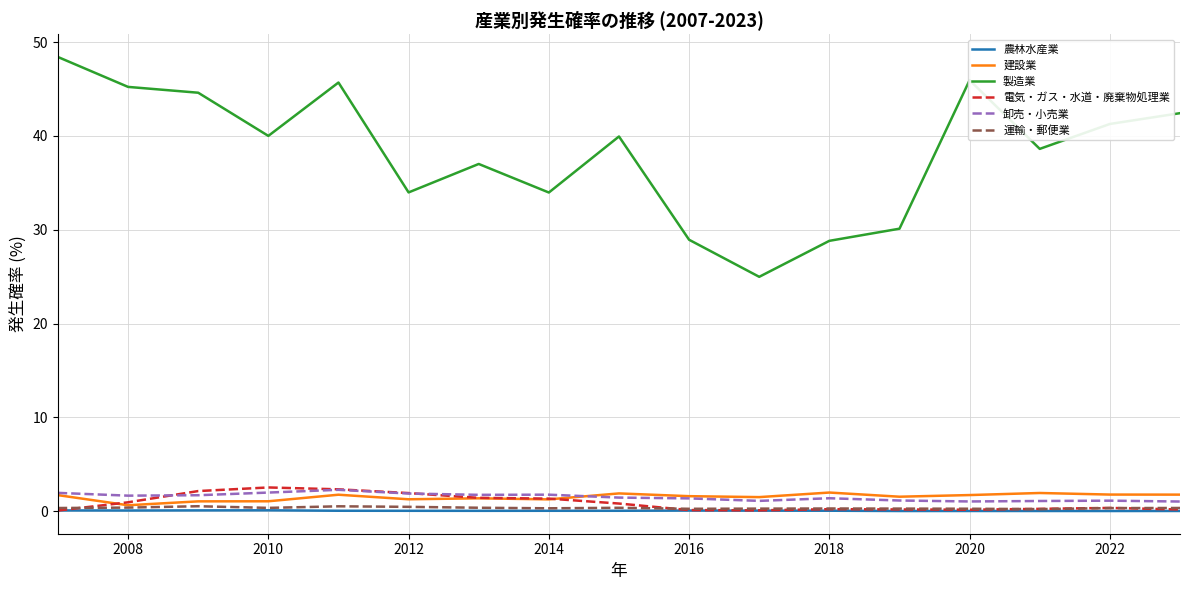

True or false: 電気・ガス・水道・廃棄物処理業 has more than 1 points higher than both neighbors.

True